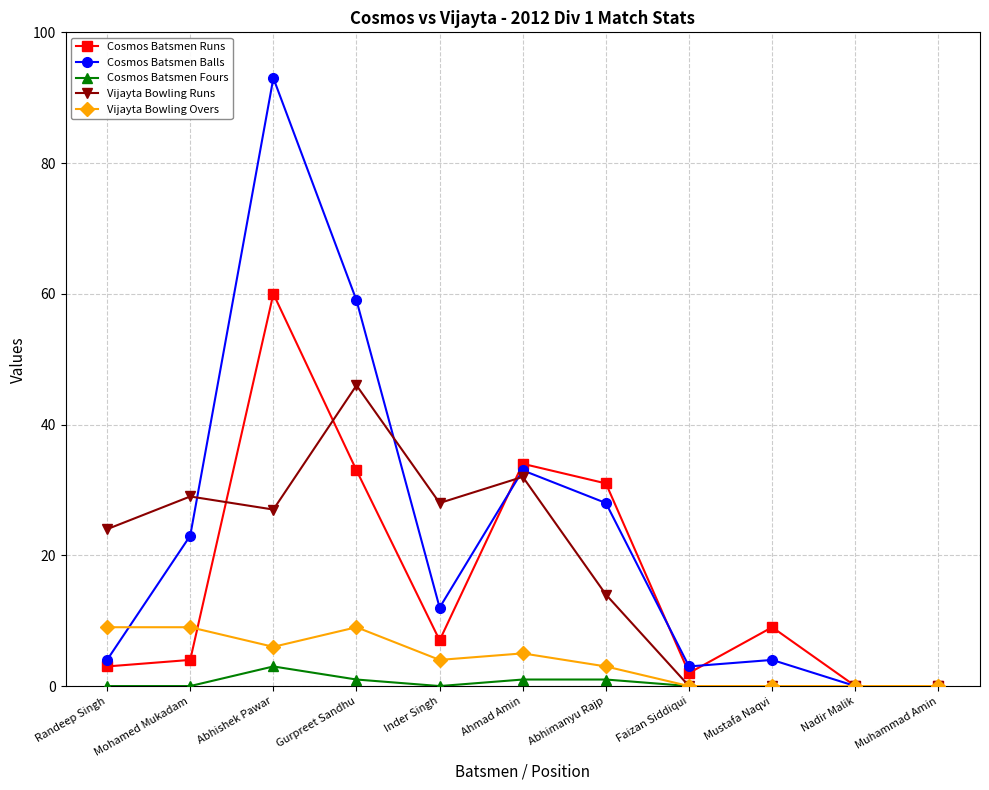

At Abhimanyu Rajp, list the series in order from smallest to largest.

Cosmos Batsmen Fours, Vijayta Bowling Overs, Vijayta Bowling Runs, Cosmos Batsmen Balls, Cosmos Batsmen Runs